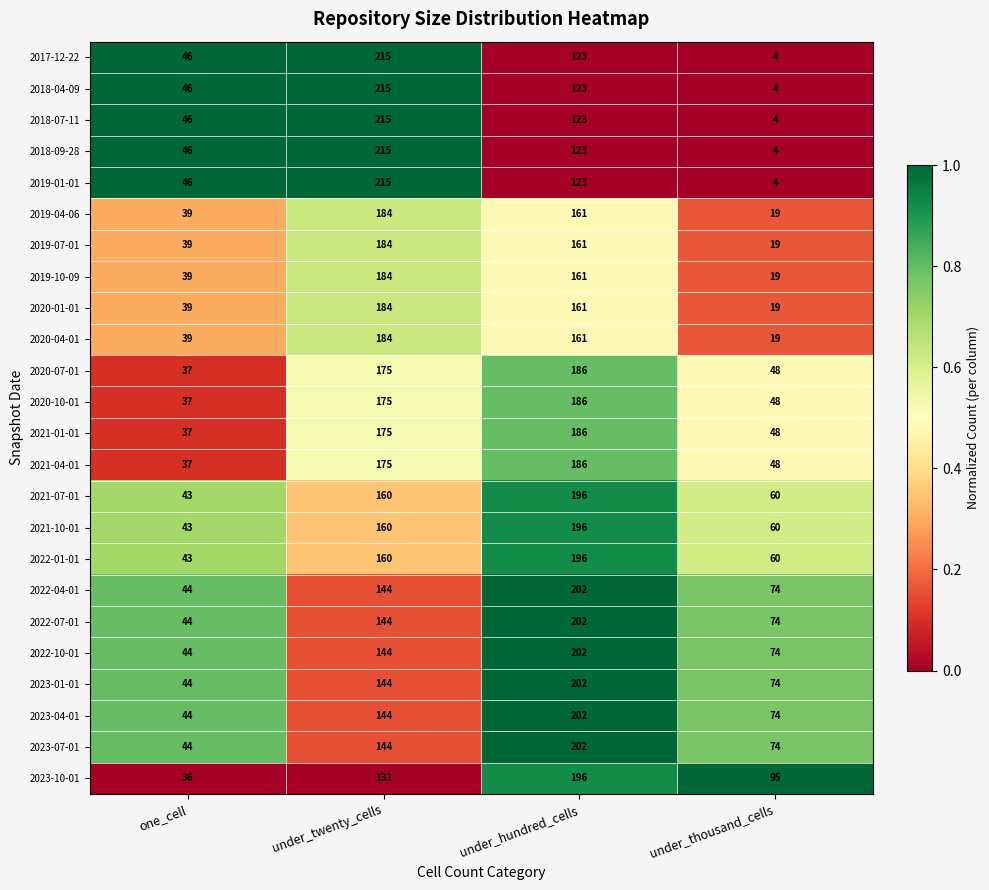

The value of 2022-07-01 at under_thousand_cells is 74. True or false?

True